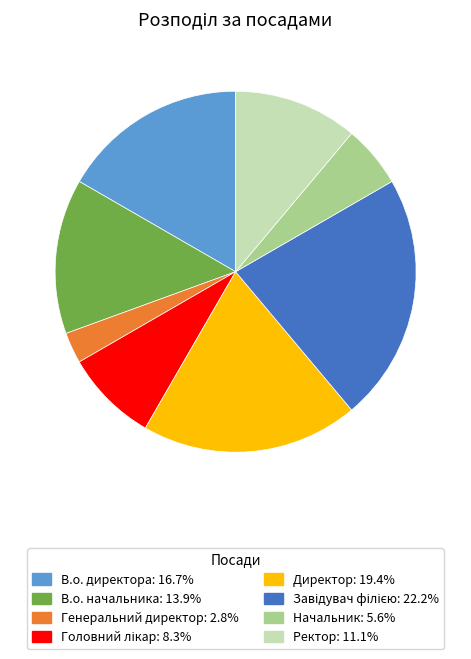

Is the sum of Генеральний директор and Начальник greater than half?

No